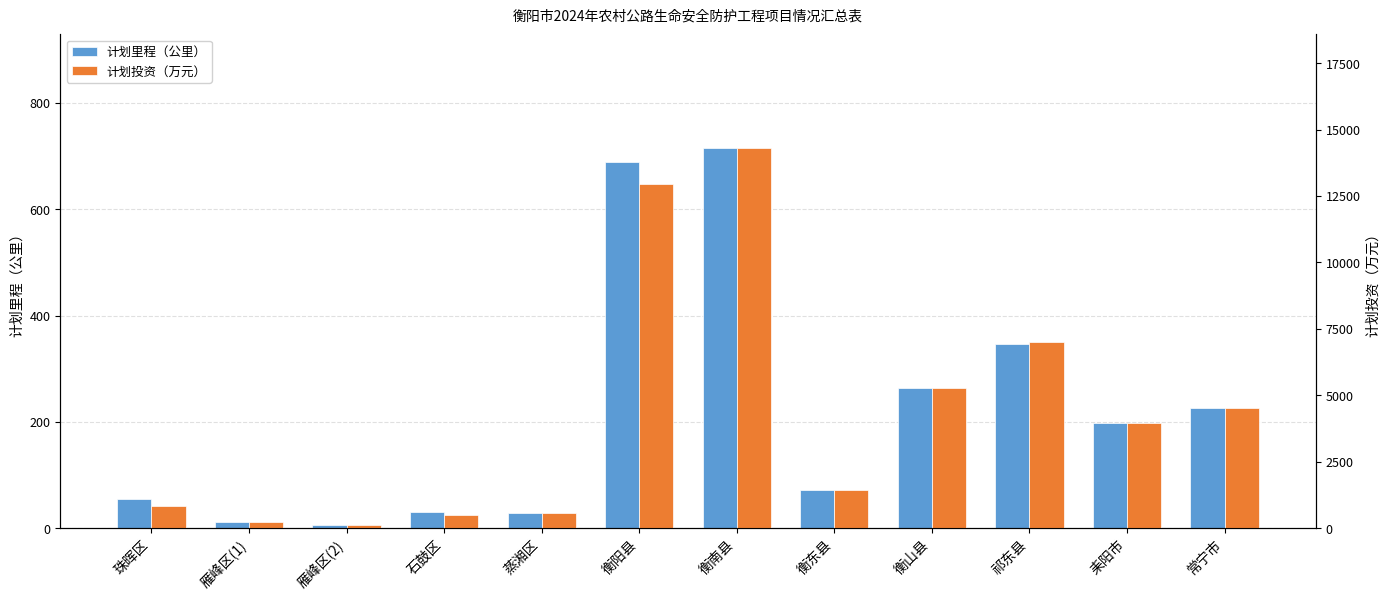

What is the total value across all series at 祁东县?

7337.1